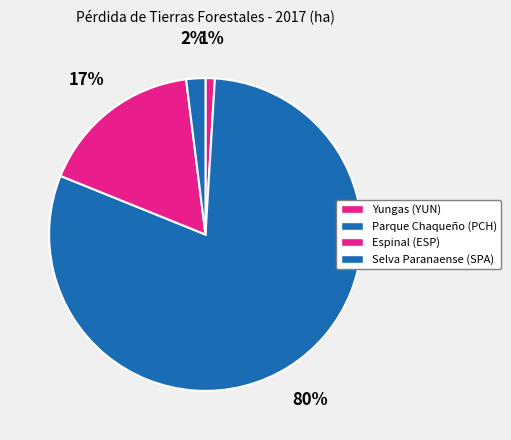

To the nearest percent, what portion does Parque Chaqueño (PCH) represent?

80%